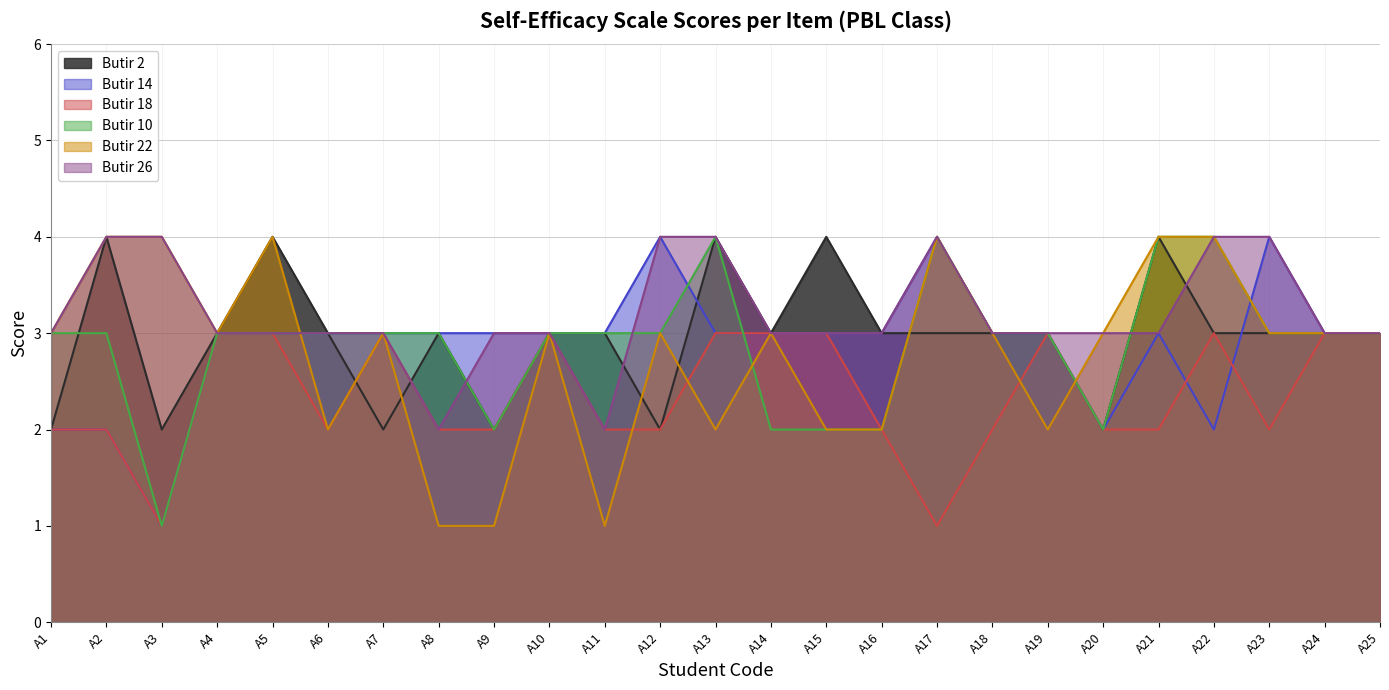

Reading right to left, transcribe all the data shown in this chart.

Butir 2: 3	3	3	3	4	2	3	3	3	3	4	3	4	2	3	3	2	3	2	3	4	3	2	4	2
Butir 14: 3	3	4	2	3	2	3	3	4	3	3	3	3	4	3	3	3	3	3	3	3	3	1	2	2
Butir 18: 3	3	2	3	2	2	3	2	1	2	3	3	3	2	2	3	2	2	3	2	3	3	1	2	2
Butir 10: 3	3	3	4	4	2	3	3	4	2	2	2	4	3	3	3	2	3	3	3	3	3	1	3	3
Butir 22: 3	3	3	4	4	3	2	3	4	2	2	3	2	3	1	3	1	1	3	2	4	3	4	4	3
Butir 26: 3	3	4	4	3	3	3	3	4	3	3	3	4	4	2	3	3	2	3	3	3	3	4	4	3